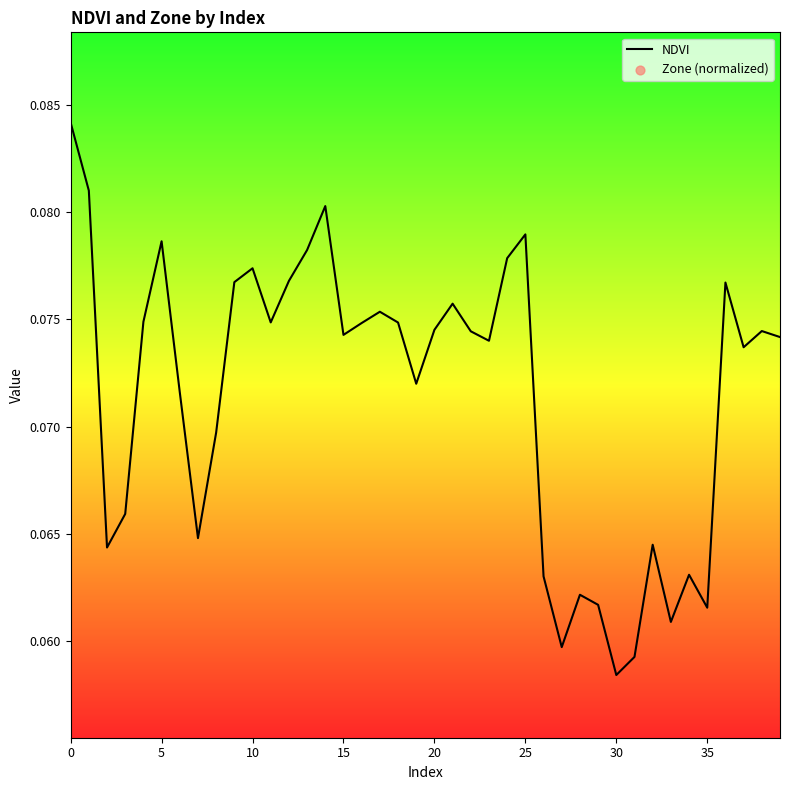

At how many categories does at least one series exceed 0?

40